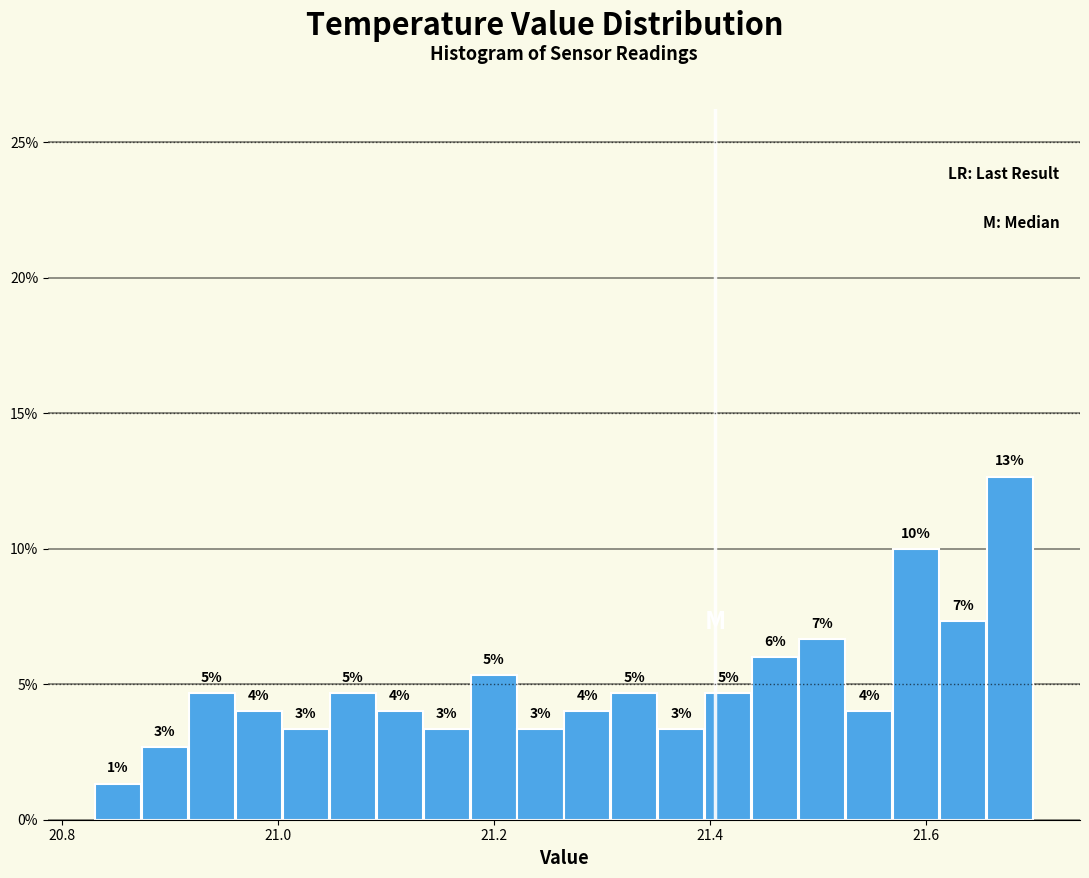

Around what value on the x-axis is the tallest bar? Give the approximate position of its centre, as read against the axis.

21.68